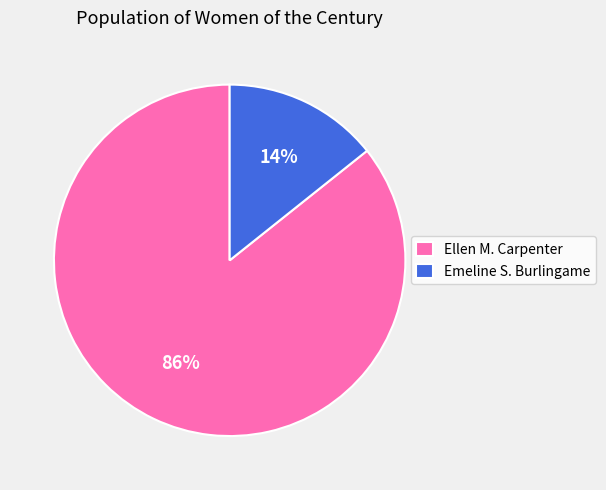

How many segments does this pie chart have?

2